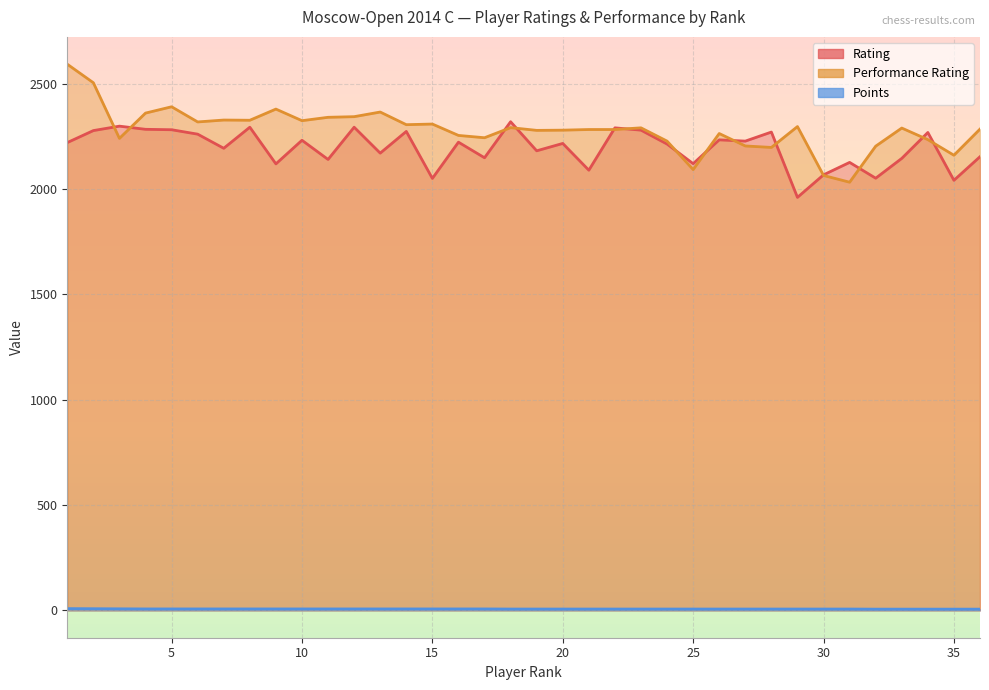

Count the Points values in the range 6 to 7.

33